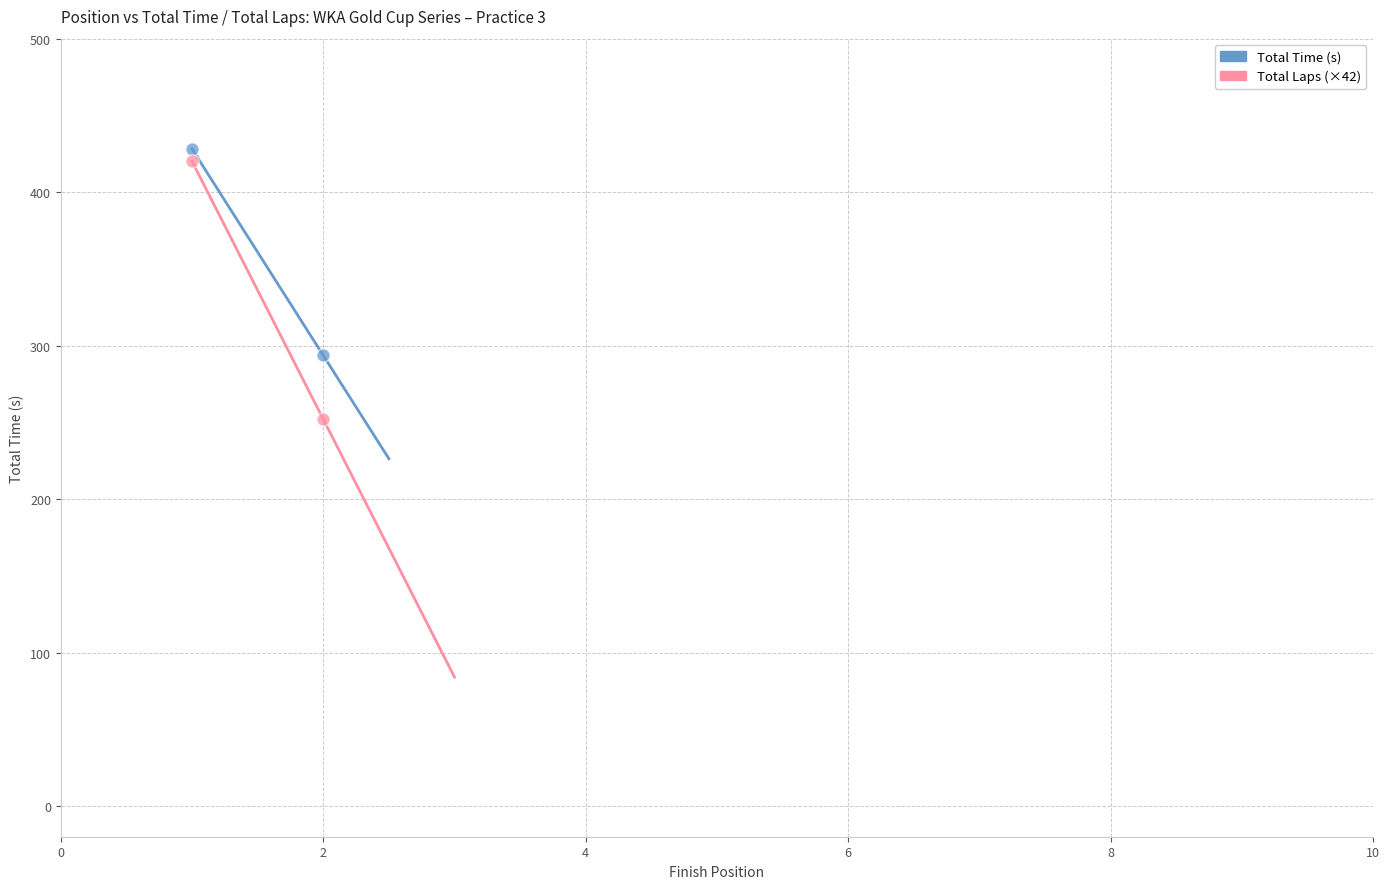

Across all data points, what is the range of X values (max minus min)?

1.0